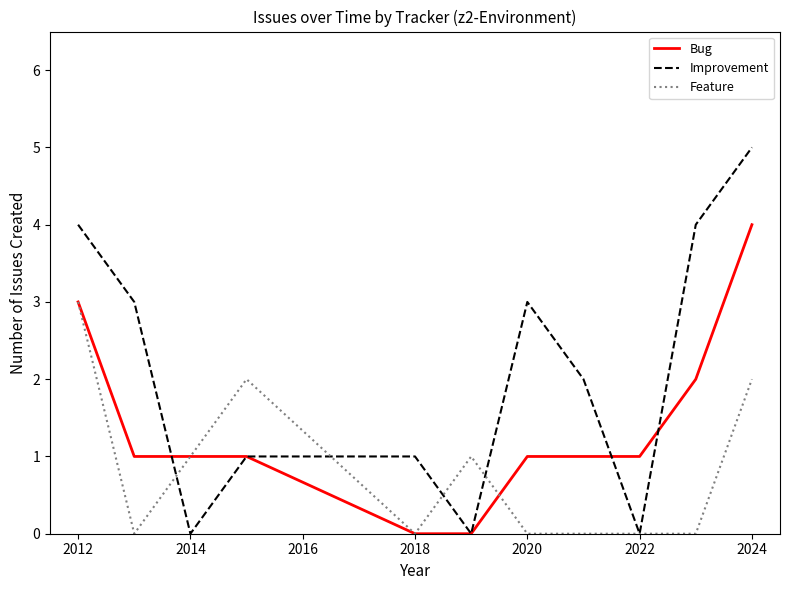

What is the difference between the maximum and minimum values in the Bug series?

4